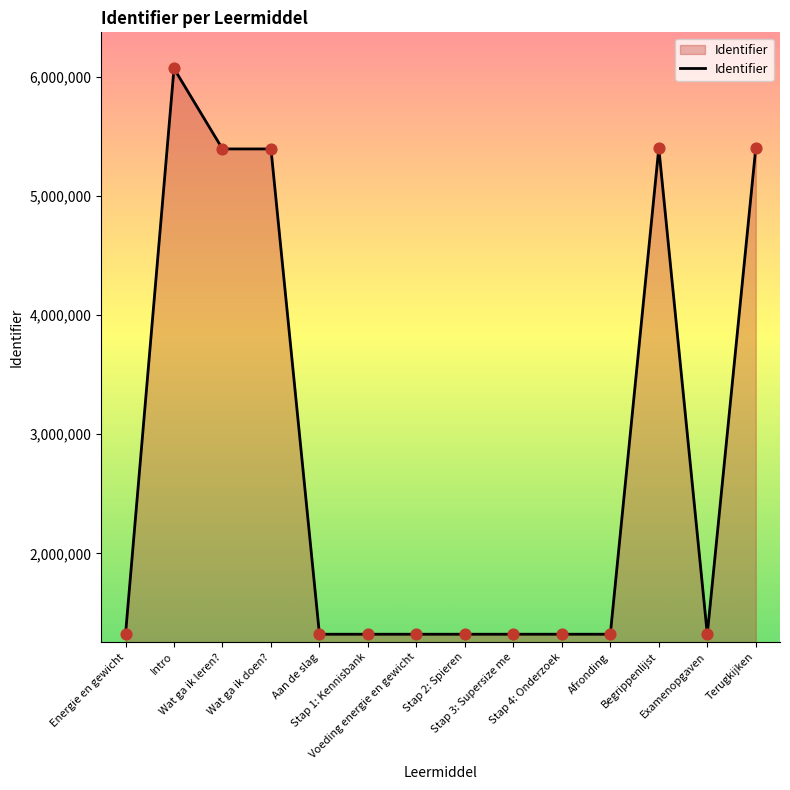

What is the maximum value shown in the chart?

6070998